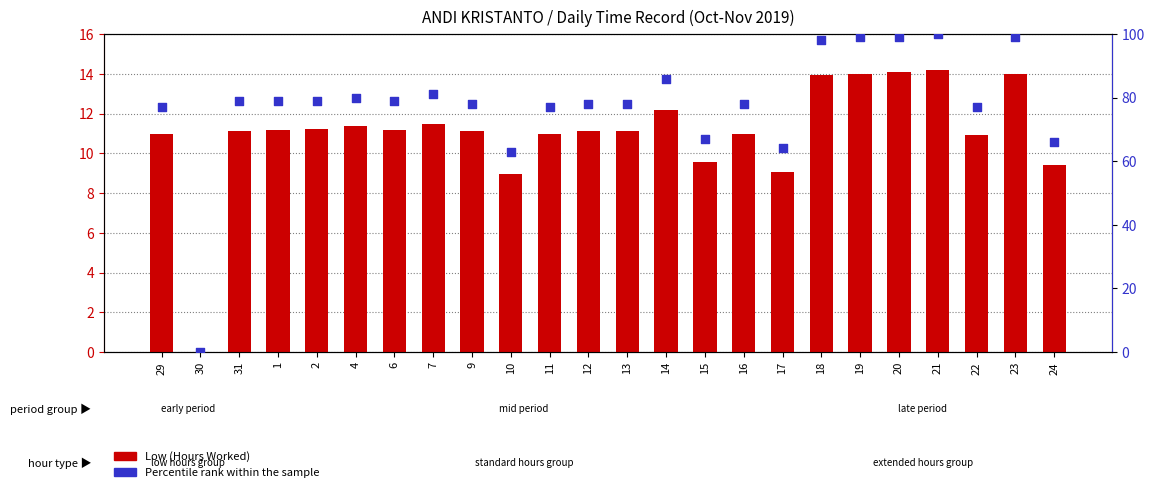

Which series has the widest spread of Y values?

Percentile rank within the sample